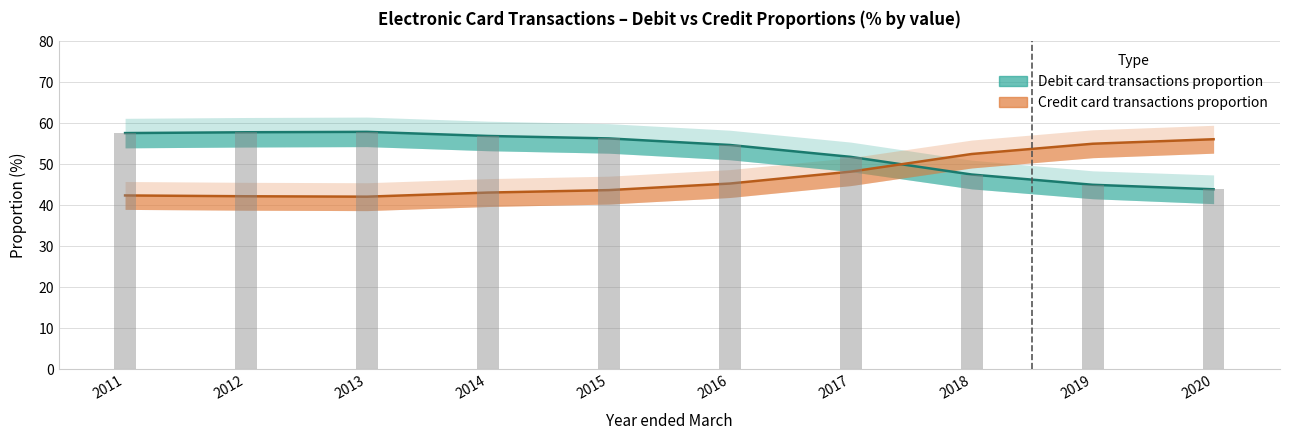

At 2012, list the series in order from largest to smallest.

Debit card transactions proportion, Credit card transactions proportion